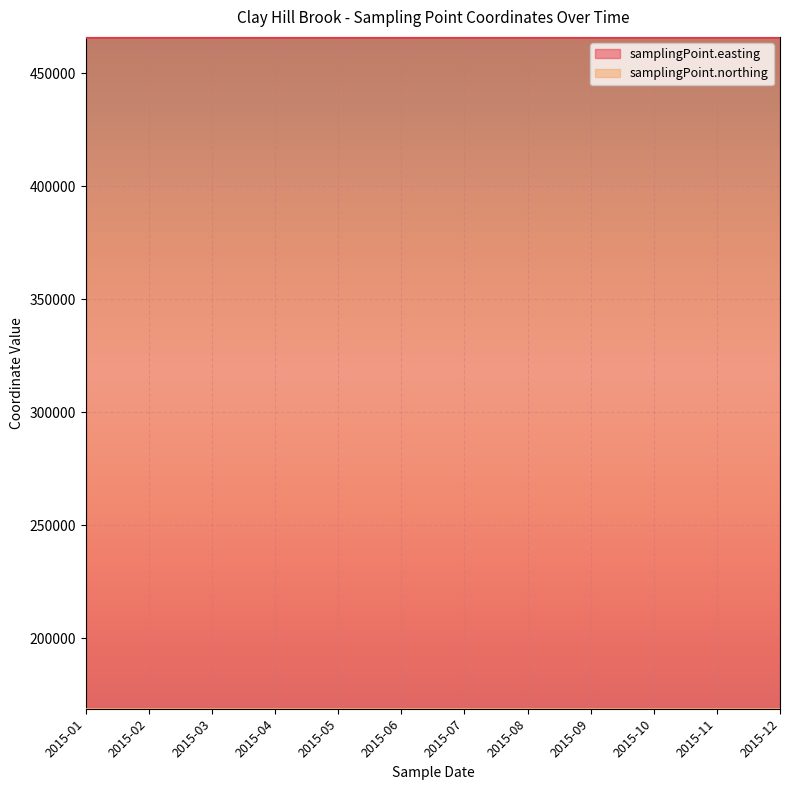

At which label is samplingPoint.easting closest to 466039?

2015-01